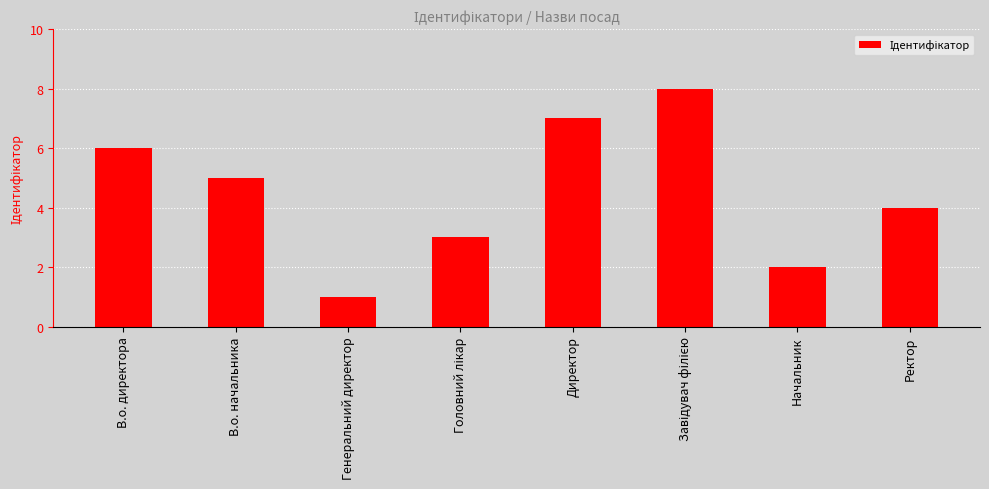

The value at Начальник is 1. True or false?

False